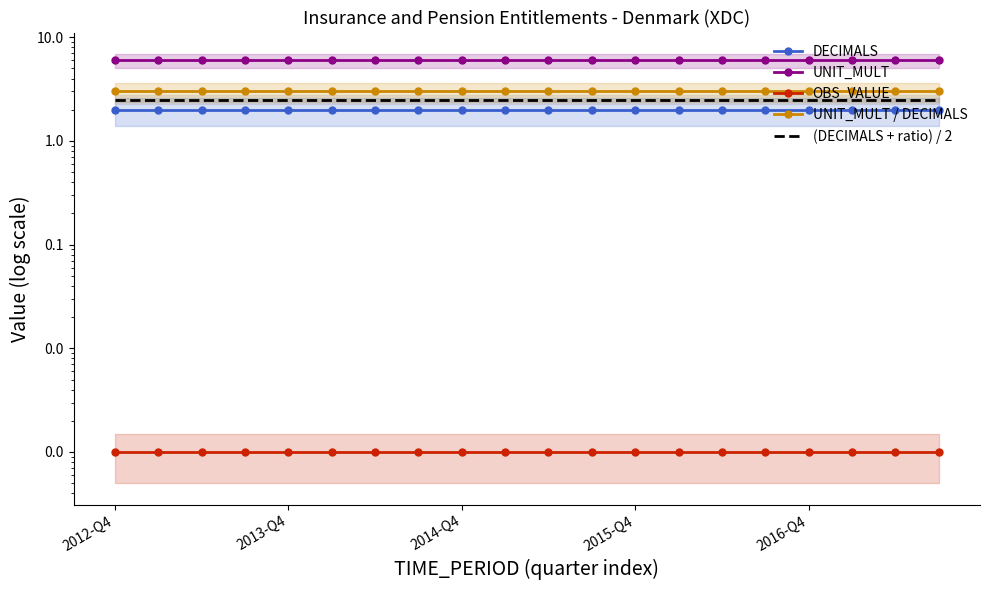

Is the value of UNIT_MULT at 15 greater than the value of UNIT_MULT / DECIMALS at 17?

Yes